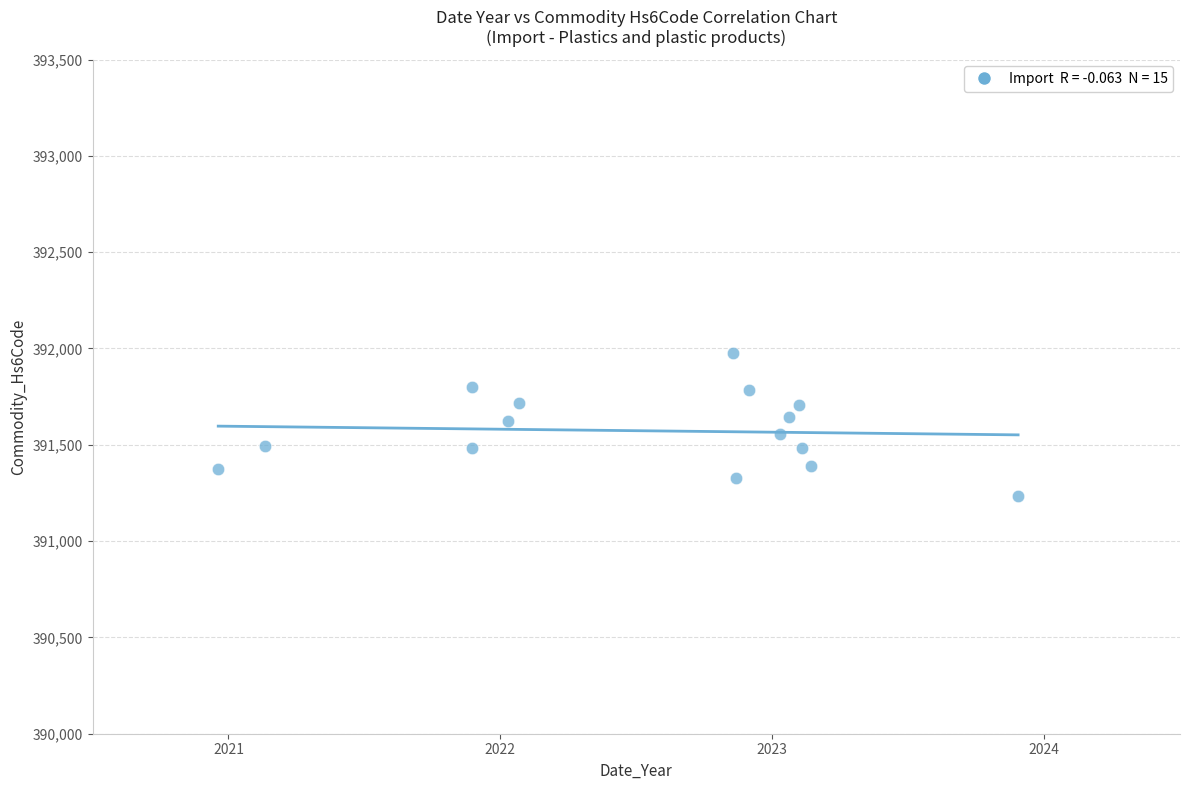

What is the range of Y values (max minus min)?

738.7